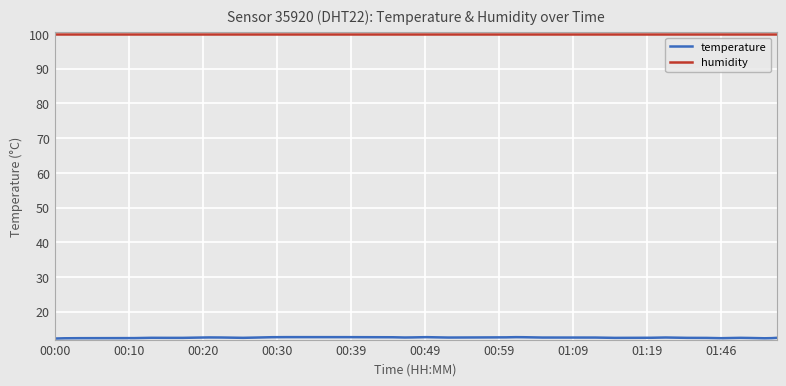

Does the chart have visible grid lines?

Yes